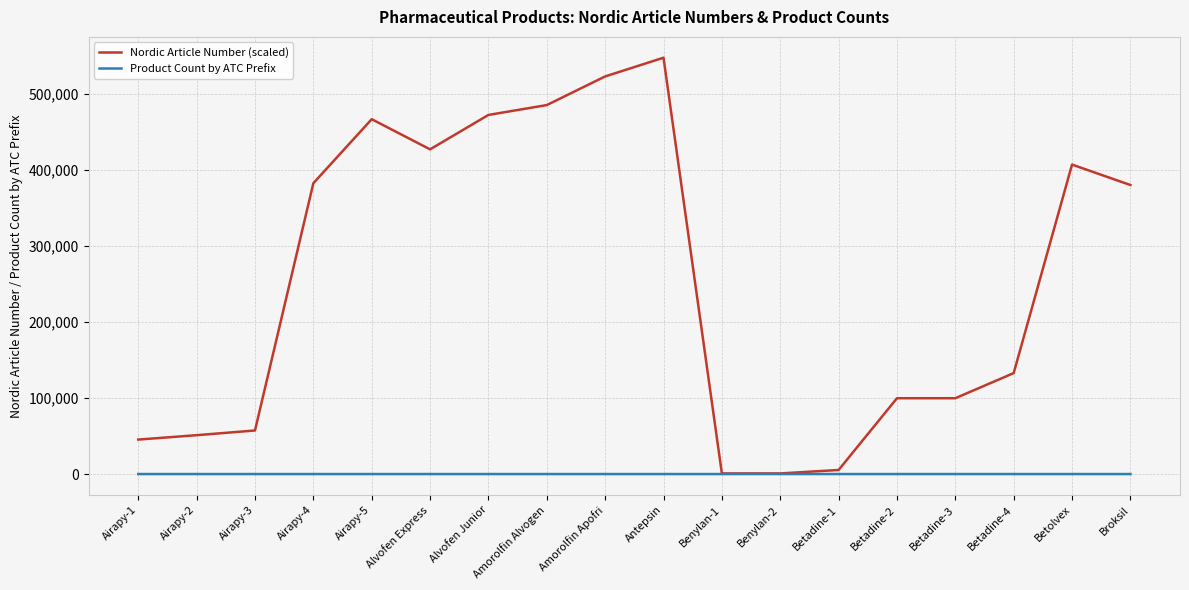

Is the value of Nordic Article Number (scaled) at Betadine-4 greater than the value of Product Count by ATC Prefix at Alvofen Express?

Yes